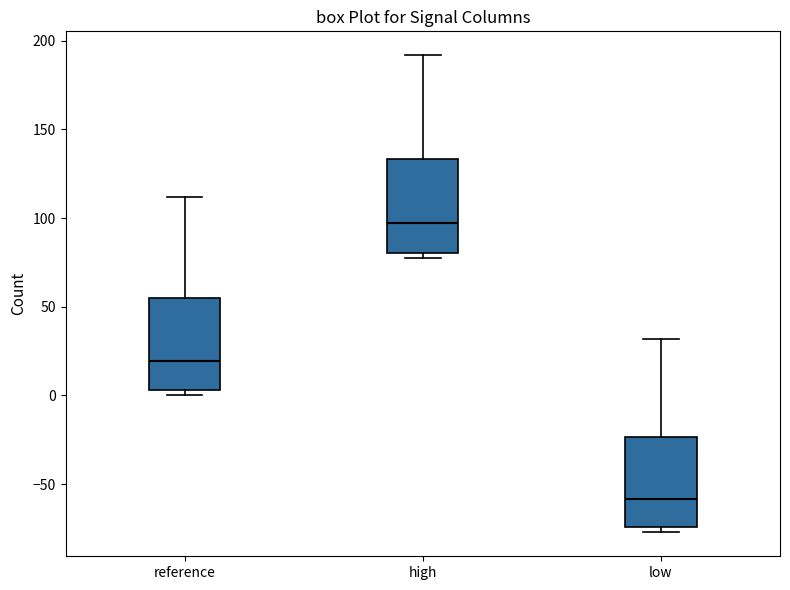

Reading left to right, read every box against the y-axis: the position of its median line, the range the box covers, and the ends of its whiskers. The values are not printed on the chart, so give them approximately, as read against the axis.

reference: median 20, box 5 to 55, whiskers 0 to 110
high: median 95, box 80 to 135, whiskers 75 to 190
low: median -60, box -75 to -25, whiskers -75 (just below the box's lower edge) to 30